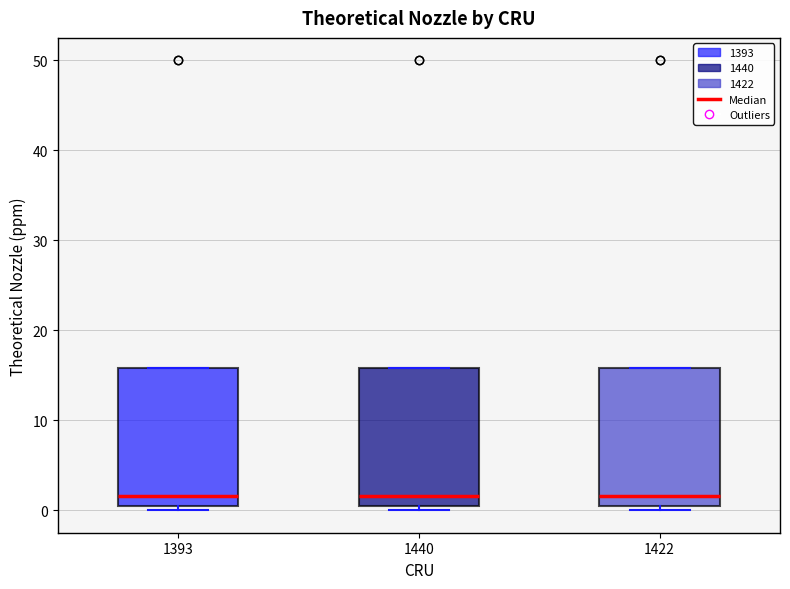

Reading left to right, read every box against the y-axis: the position of its median line, the range the box covers, and the ends of its whiskers. The values are not printed on the chart, so give them approximately, as read against the axis.

1393: median 2, box 1 to 16, whiskers 0 to 16
1440: median 2, box 1 to 16, whiskers 0 to 16
1422: median 2, box 1 to 16, whiskers 0 to 16